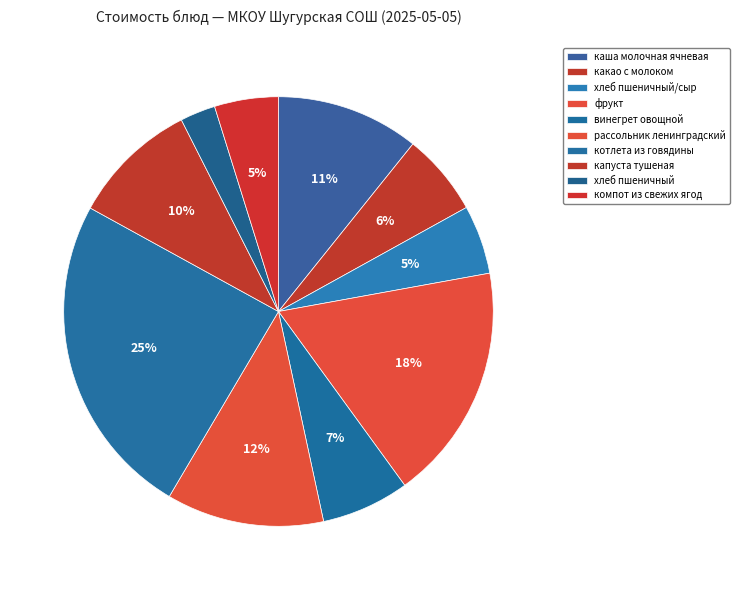

Count the number of slices in the pie.

10